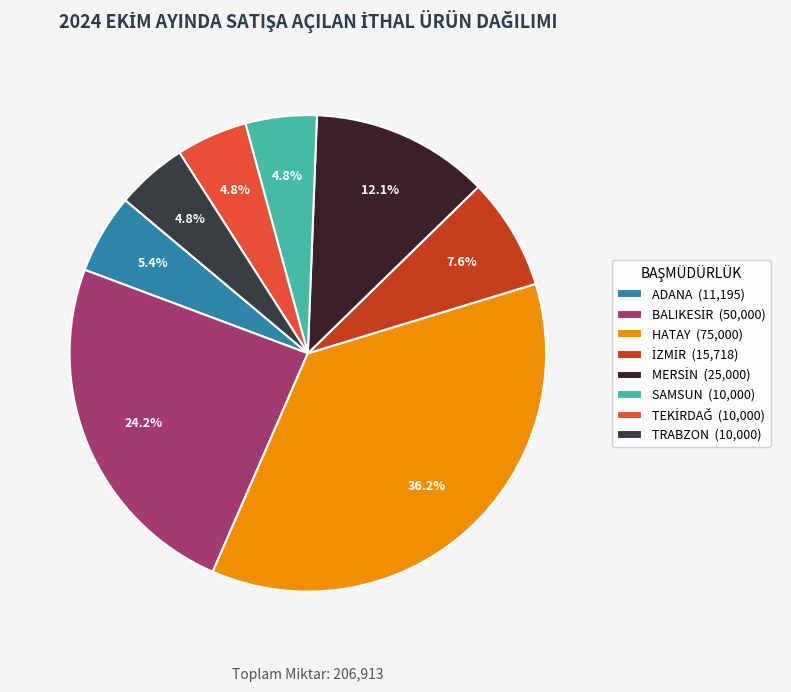

Rank the categories by value from lowest to highest.

SAMSUN, TEKİRDAĞ, TRABZON, ADANA, İZMİR, MERSİN, BALIKESİR, HATAY